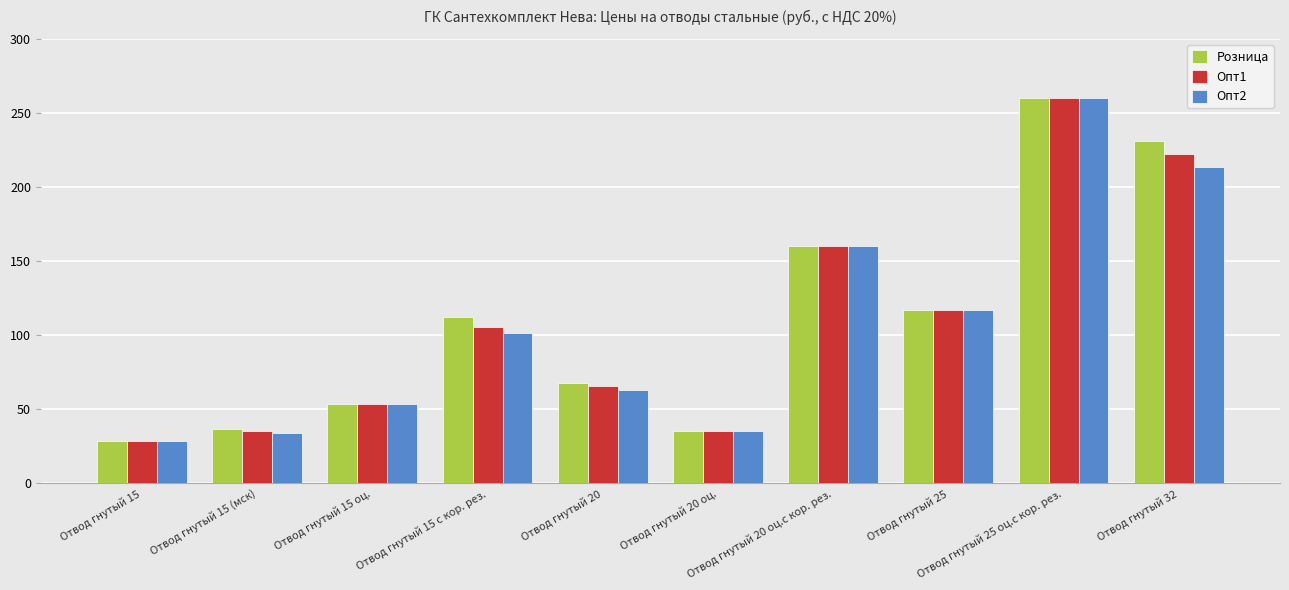

How many bars are there in total?

30